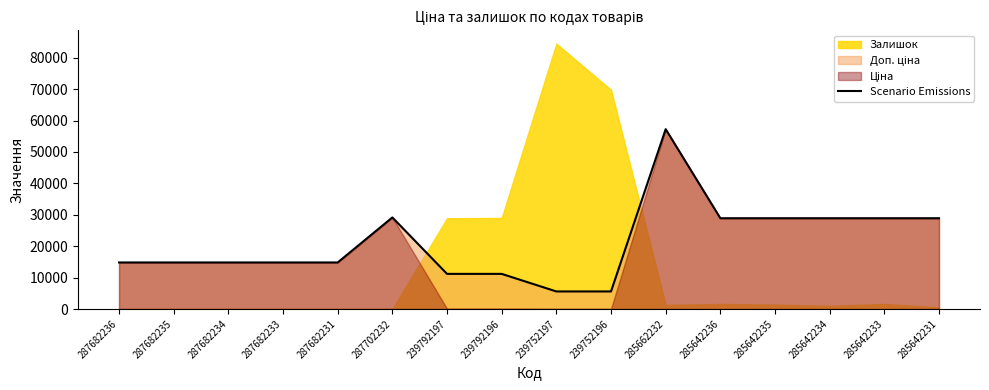

What is the change in value from 287682231 to 239792197?

-3635.6